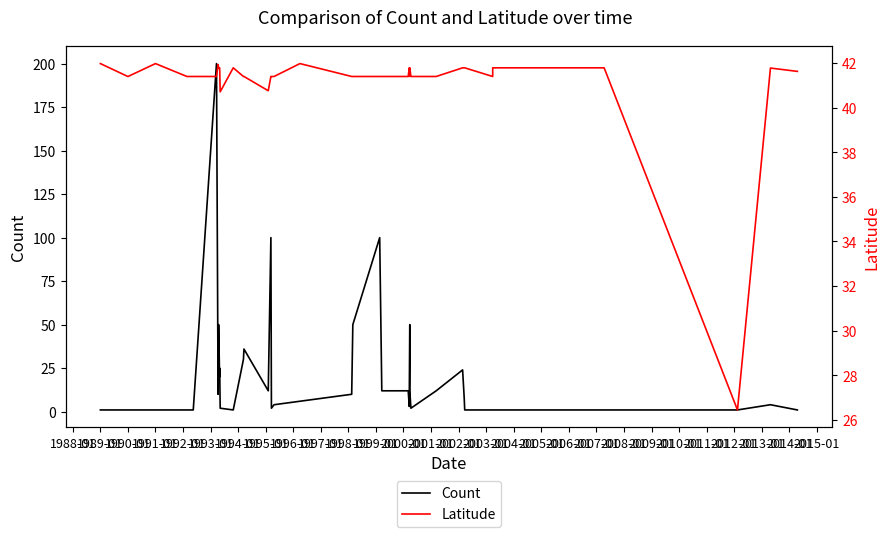

After their last crossing, which series has the higher values: Latitude or Count?

Latitude